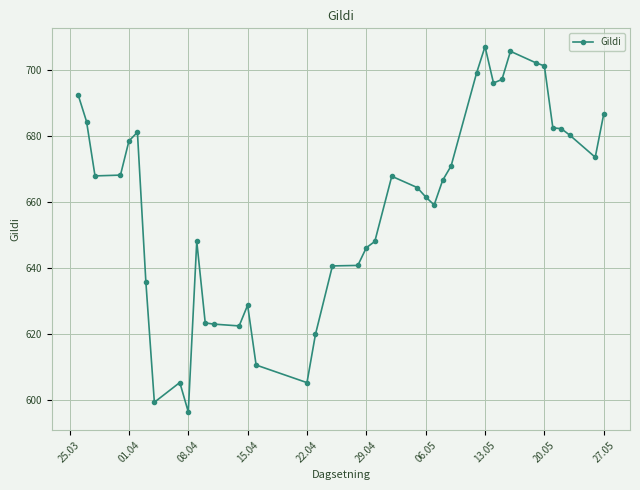

What is the value of the 15th point from the left?

628.7